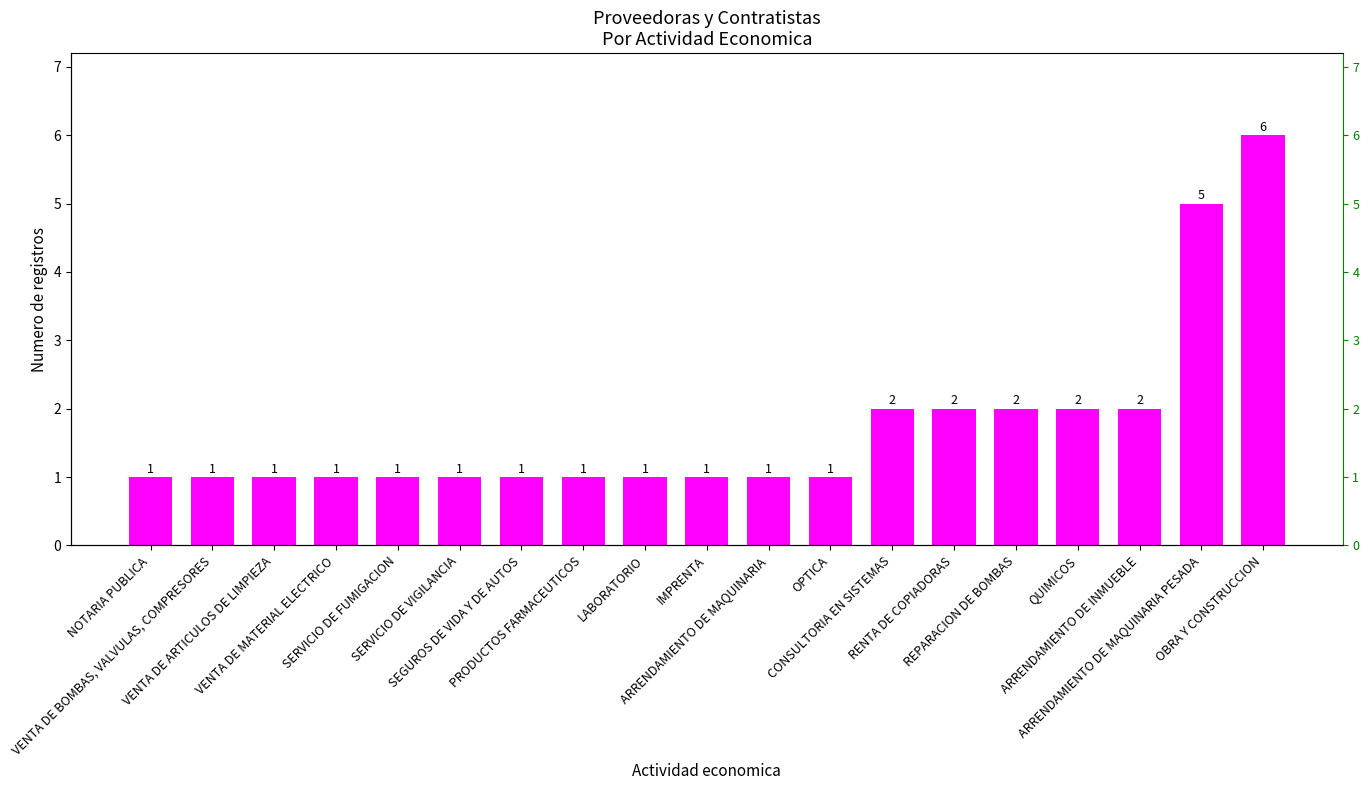

Approximately how many times larger is the value at VENTA DE BOMBAS, VALVULAS, COMPRESORES compared to REPARACION DE BOMBAS?

0.5